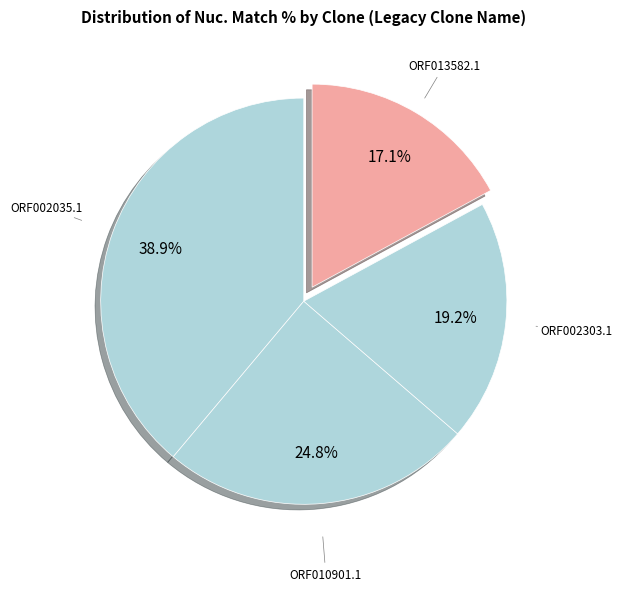

How many segments does this pie chart have?

4